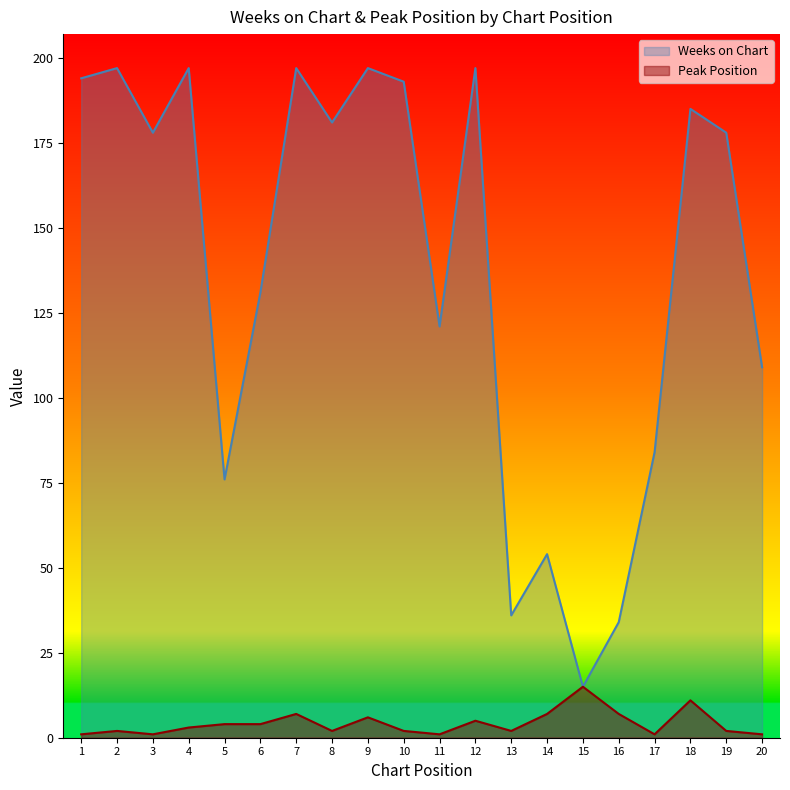

At which category does the chart reach its minimum across all series?

1